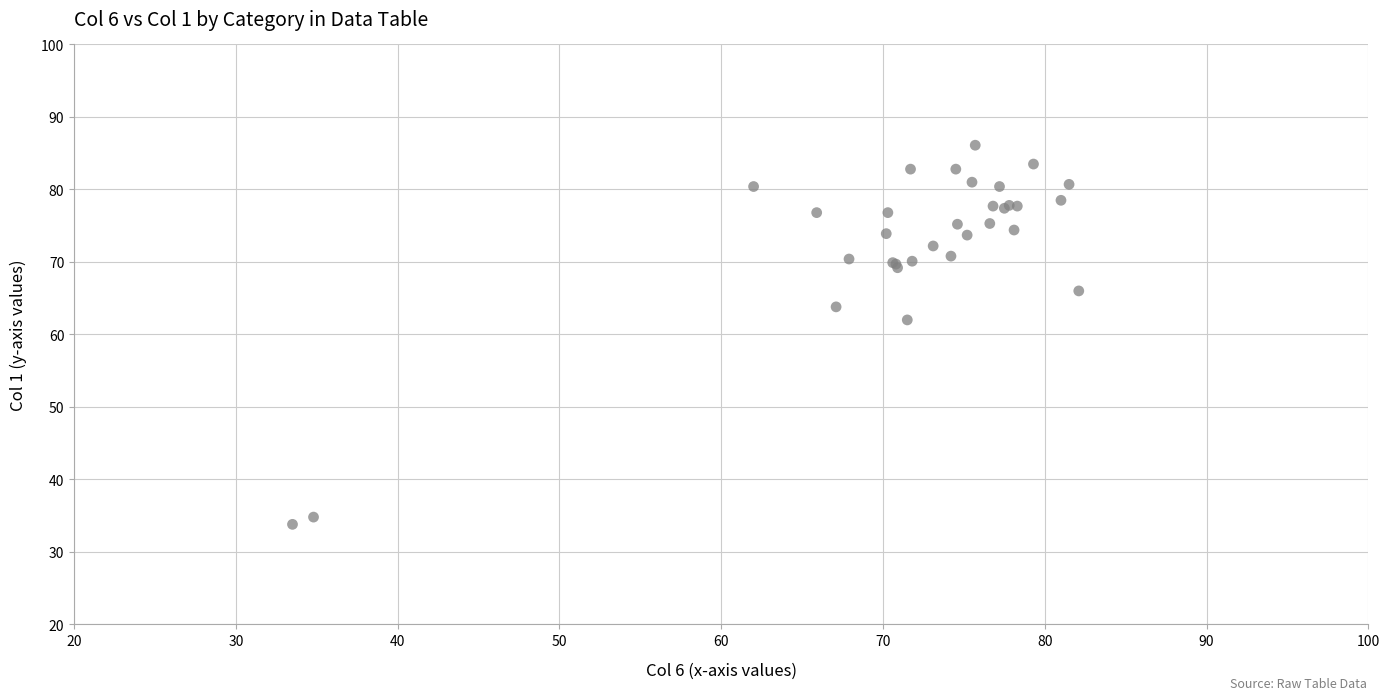

What Y value in the scatter plot is closest to 59?

62.0